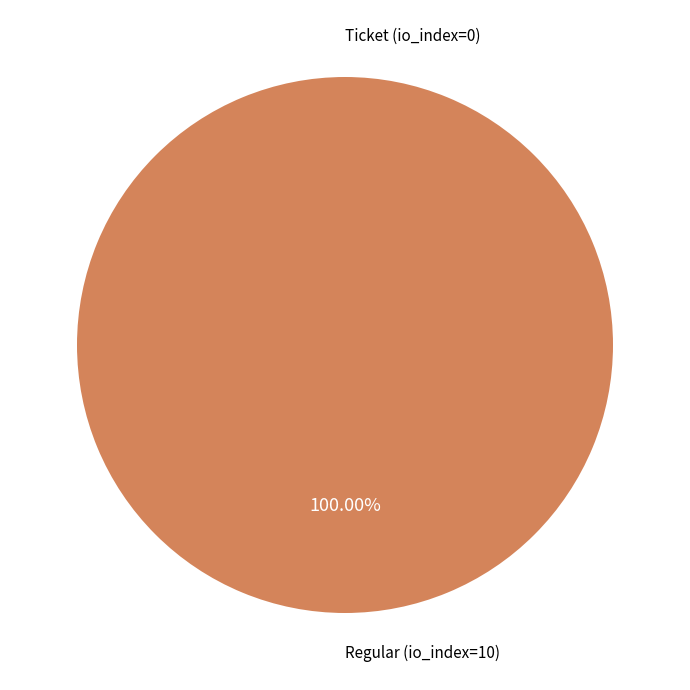

How many slices are in this pie chart?

2